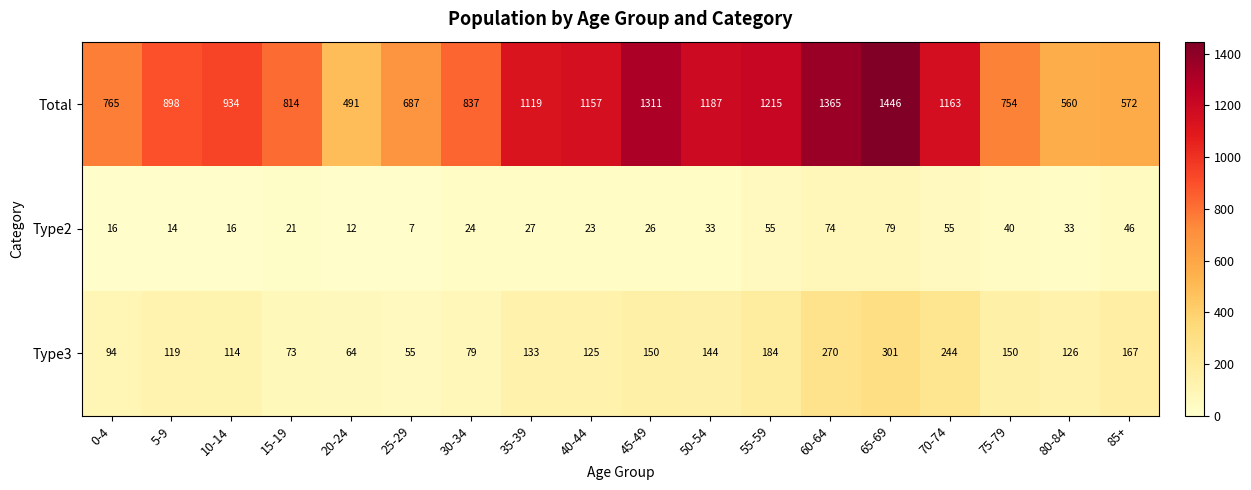

How many categories are shown in the chart?

18